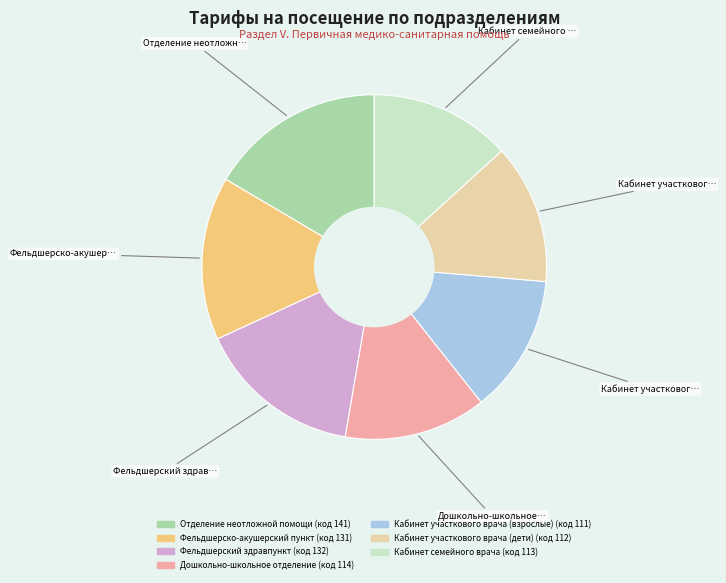

The Дошкольно-школьное отделение slice represents 27% of the pie. True or false?

False